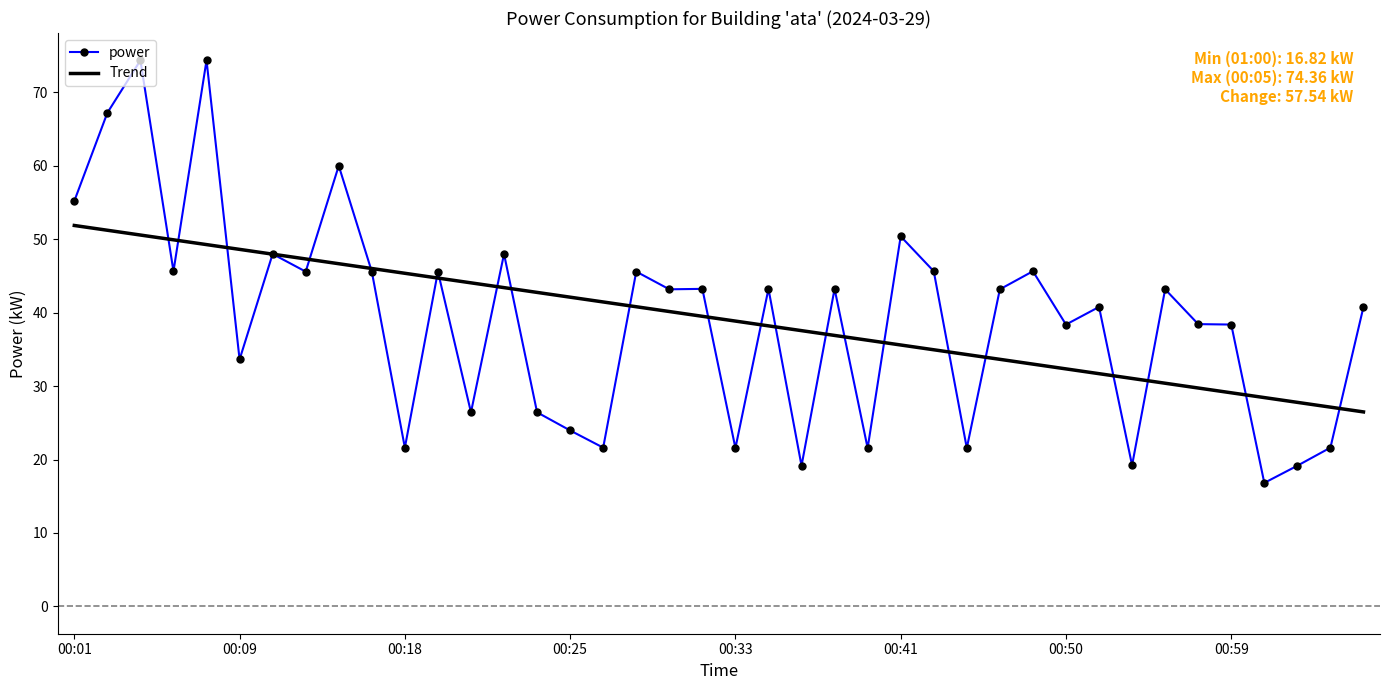

Which series has the largest range (max minus min)?

power